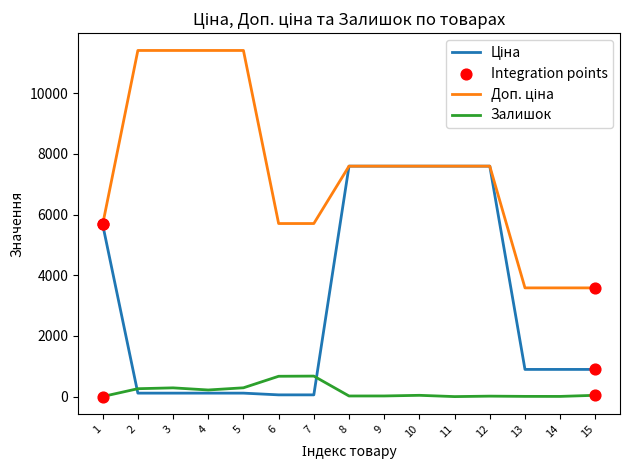

What is the greatest value displayed?

11410.0